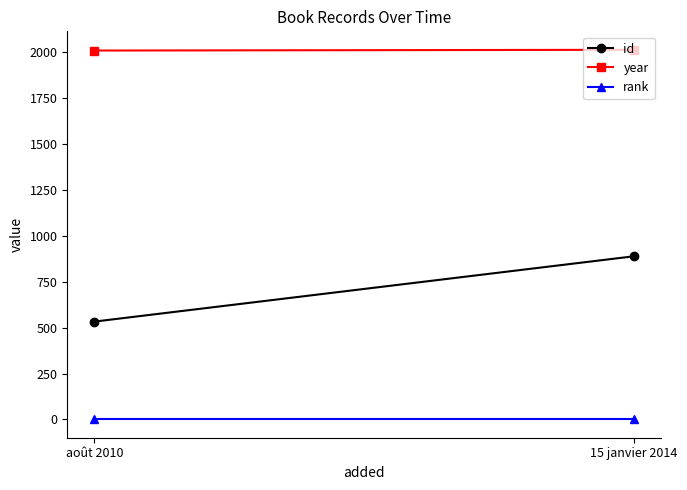

Does the chart have visible grid lines?

No